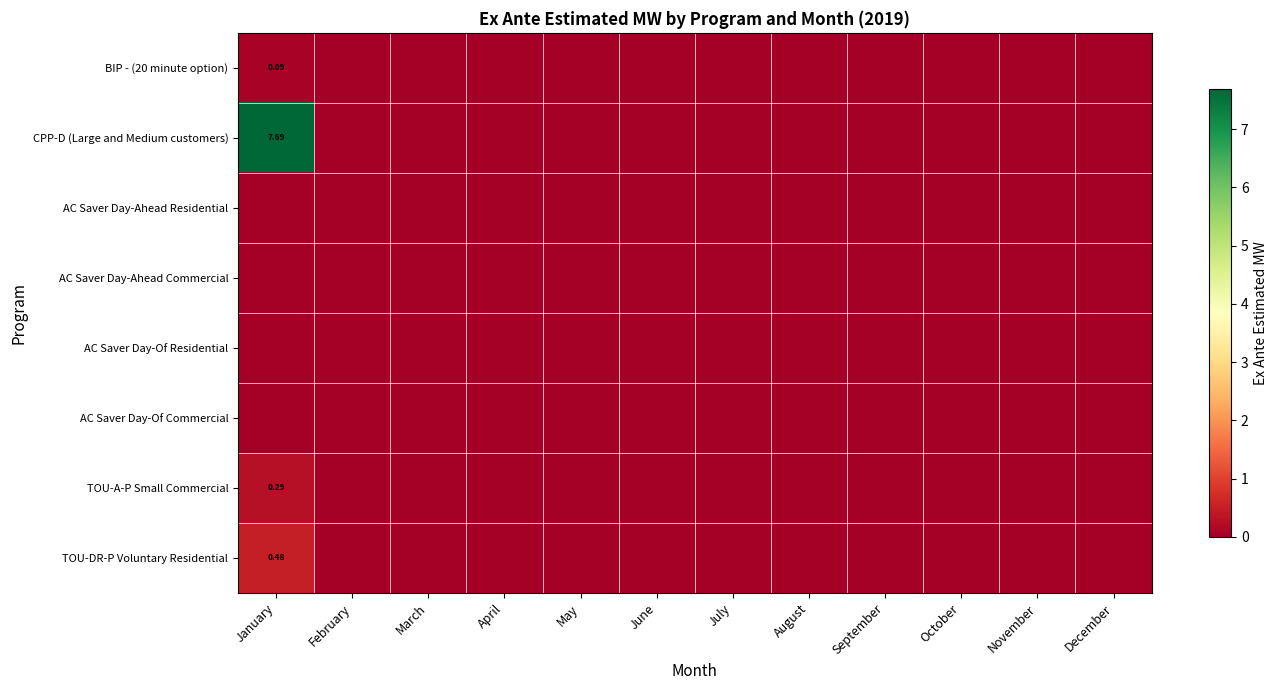

Which series has the largest total across all categories?

CPP-D (Large and Medium customers)